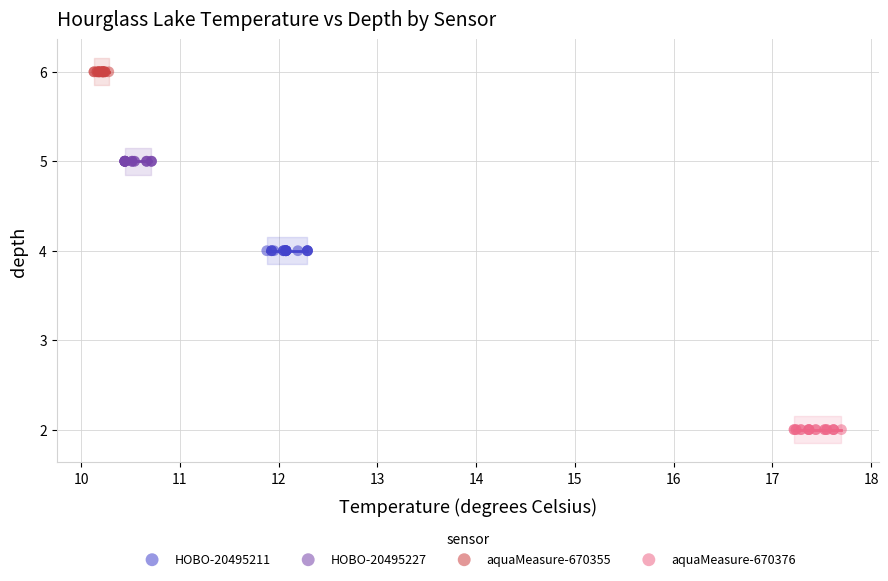

Which series reaches the minimum Y coordinate?

aquaMeasure-670376